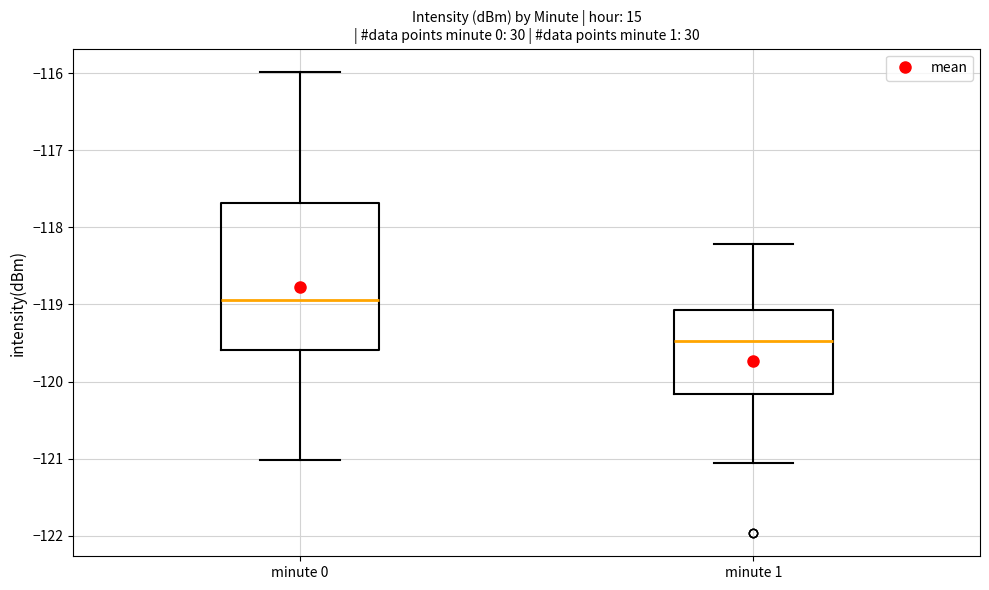

Reading left to right, read every box against the y-axis: the position of its median line, the range the box covers, and the ends of its whiskers. The values are not printed on the chart, so give them approximately, as read against the axis.

minute 0: median -118.9, box -119.6 to -117.7, whiskers -121.0 to -116.0
minute 1: median -119.5, box -120.2 to -119.1, whiskers -121.1 to -118.2